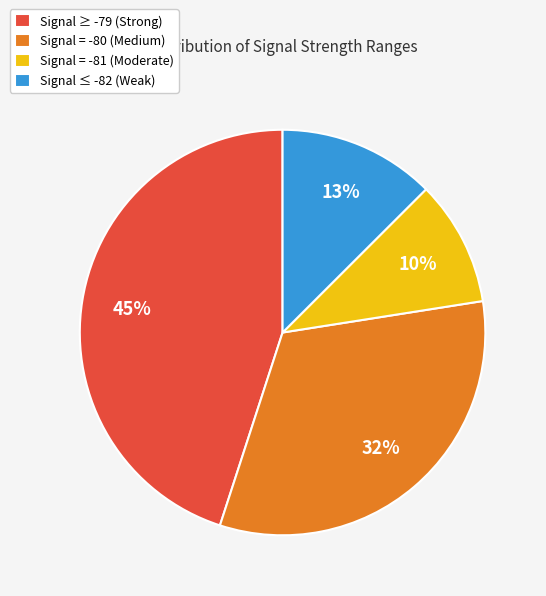

Is there any slice that represents more than half of the pie?

No